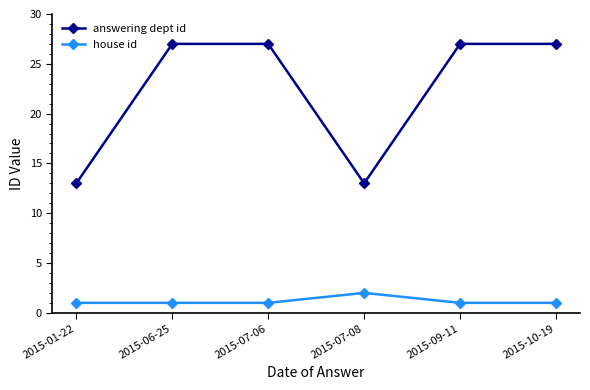

What is the lowest value of the answering dept id series?

13